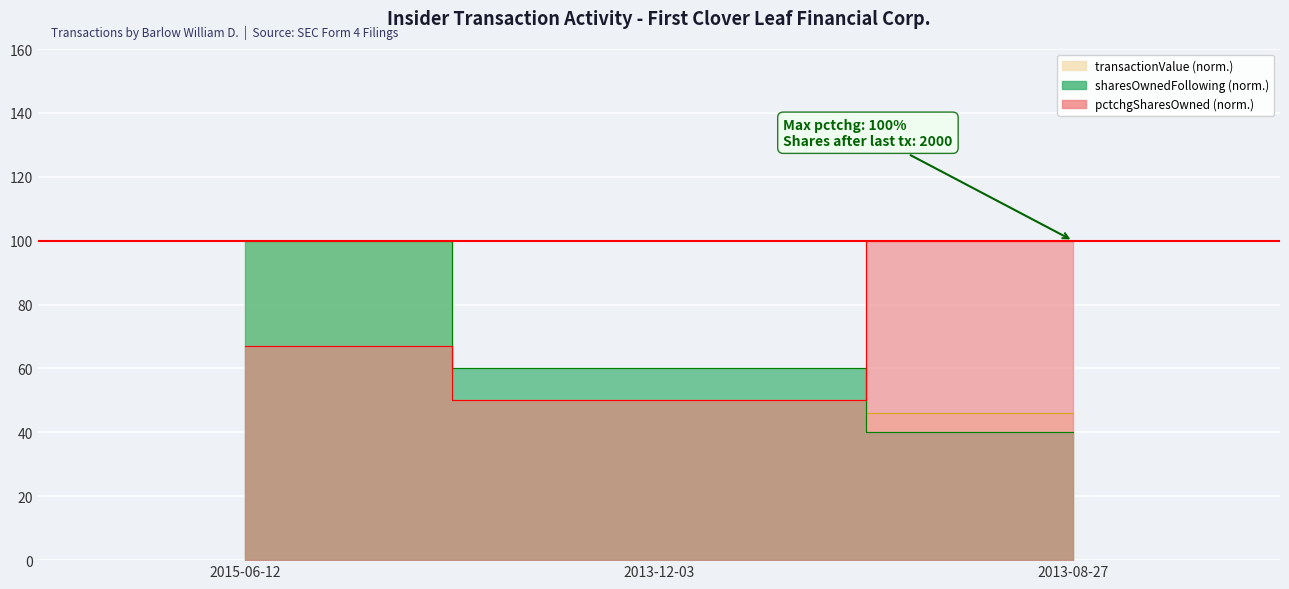

How many sharesOwnedFollowingTransaction values are between 40 and 100?

3